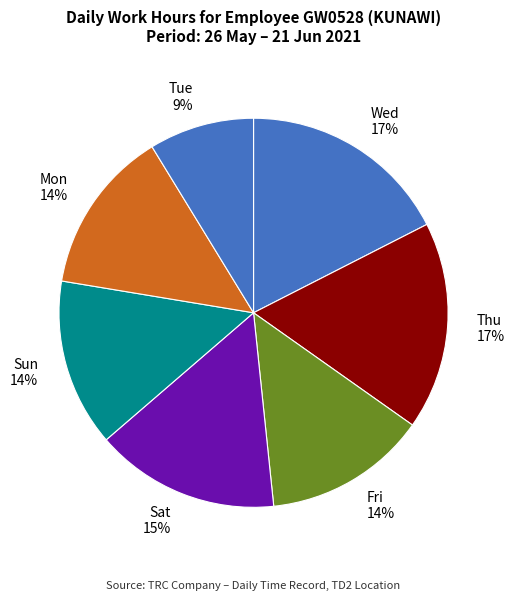

To the nearest percent, what is the combined percentage of Thu and Mon?

31%